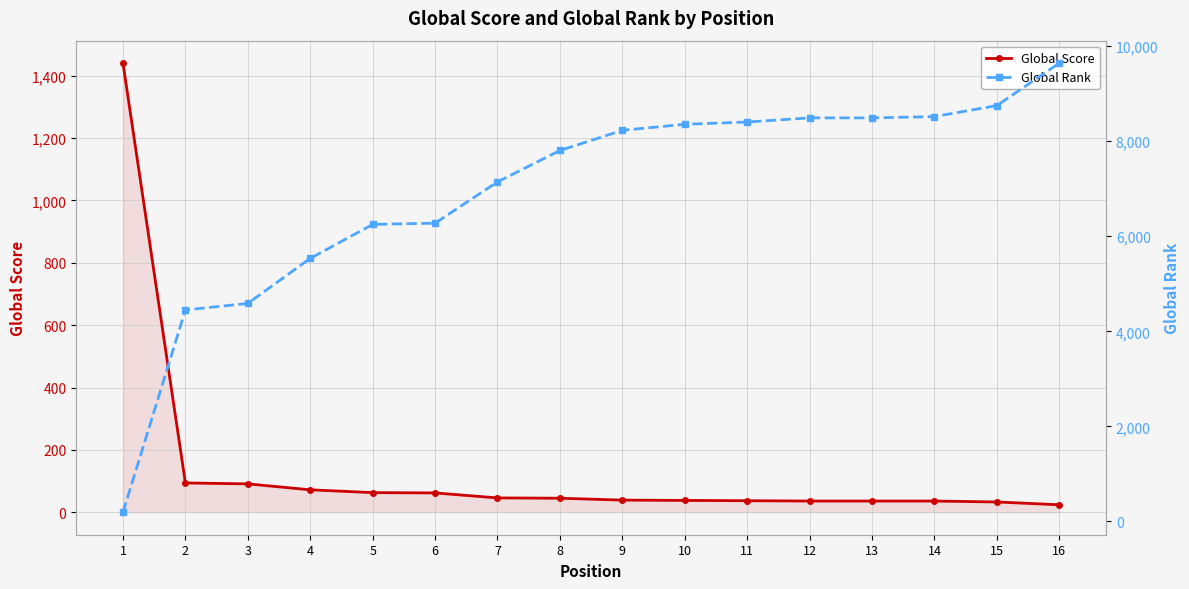

Where do Global Score and Global Rank first cross each other?

1 and 2